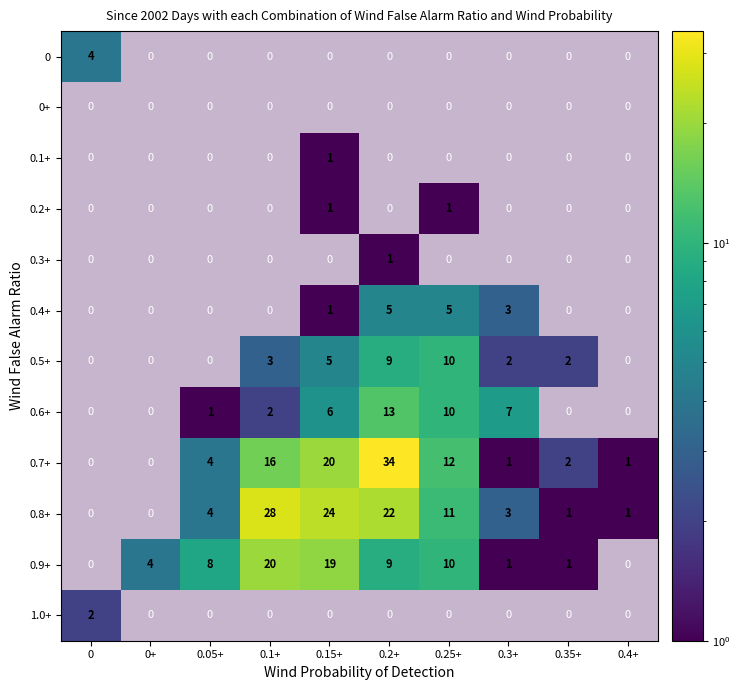

Which label corresponds to the largest value in the chart?

0.2+